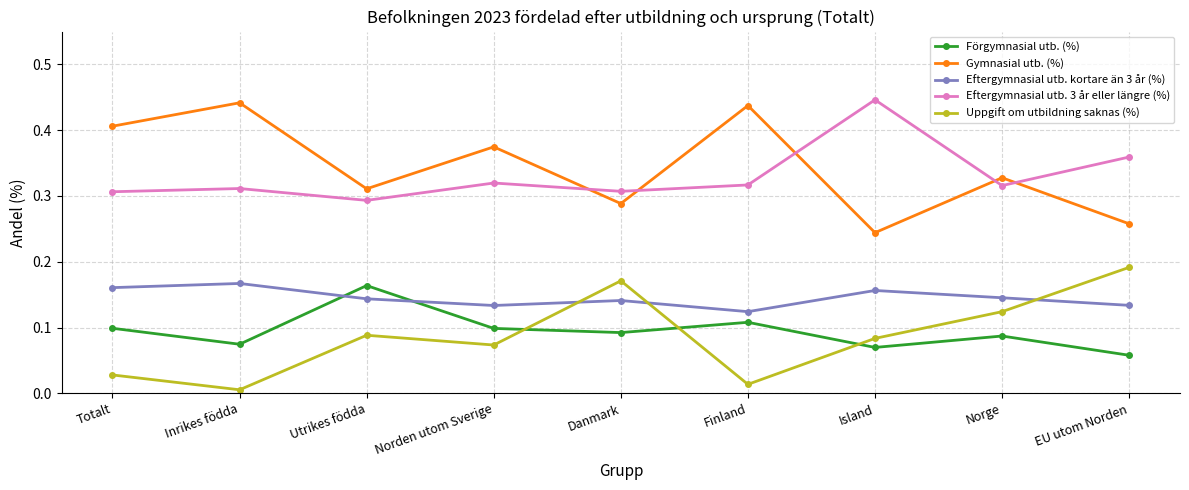

How many interior local valleys does the Eftergymnasial utb. kortare än 3 år (%) series have?

2